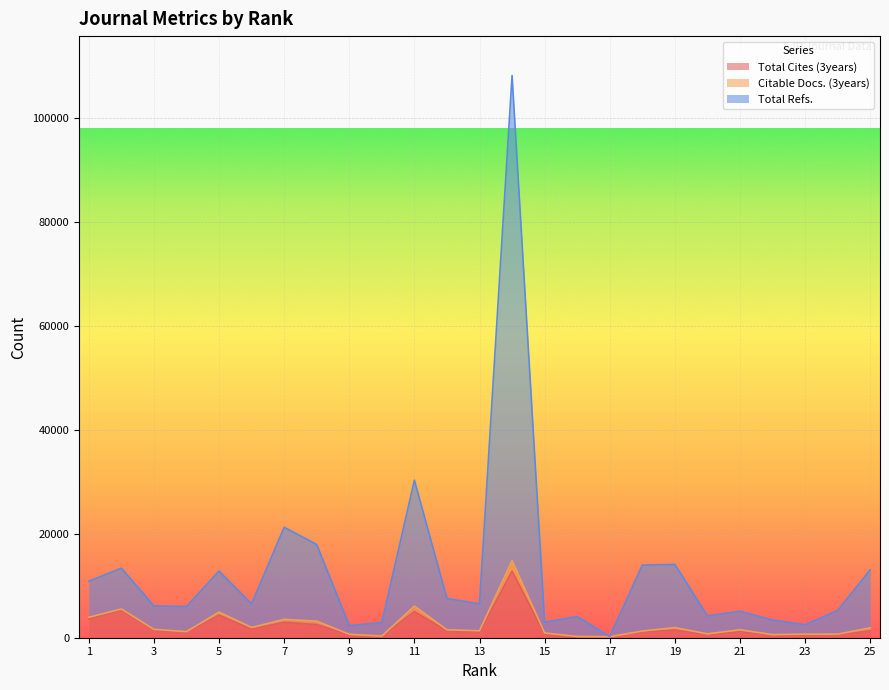

True or false: Total Refs. and Total Cites (3years) cross at least once.

False